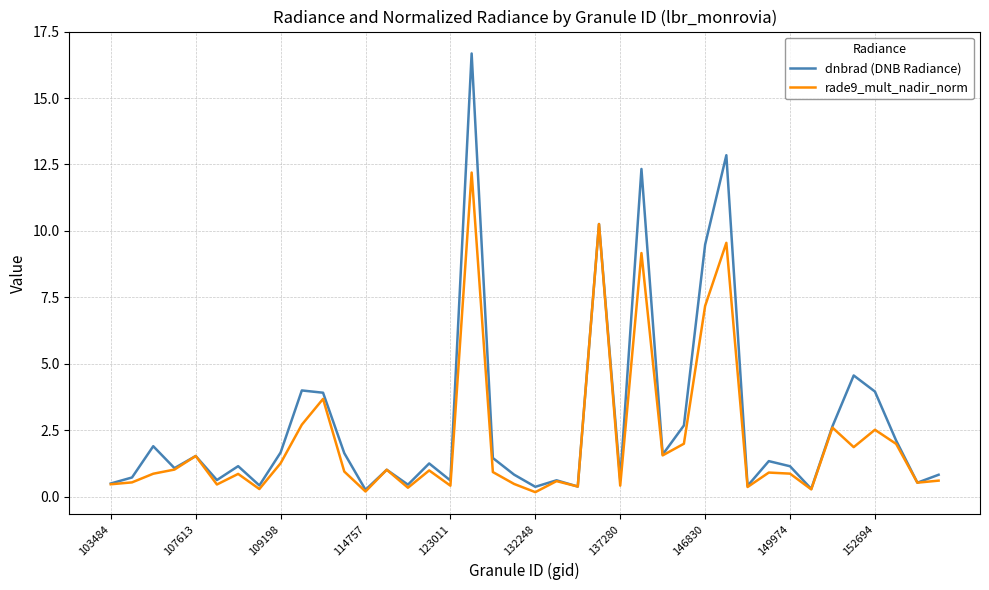

Rank the series by their maximum value, from highest to lowest.

dnbrad (DNB Radiance), rade9_mult_nadir_norm